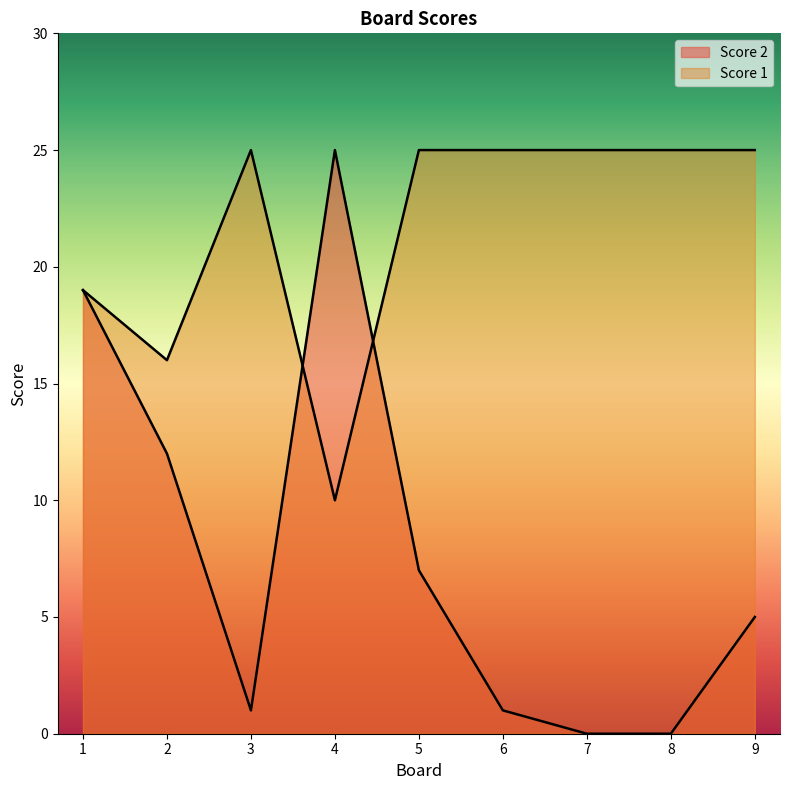

Reading left to right, list all the values displayed in this chart.

Score 2: 19	12	1	25	7	1	0	0	5
Score 1: 19	16	25	10	25	25	25	25	25